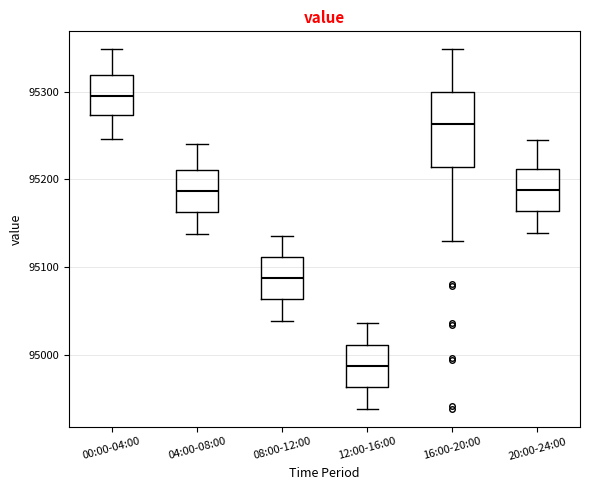

Where does the median line of the box for 04:00-08:00 sit on the y-axis? The values are not printed on the chart, so give them approximately, as read against the axis.

95190